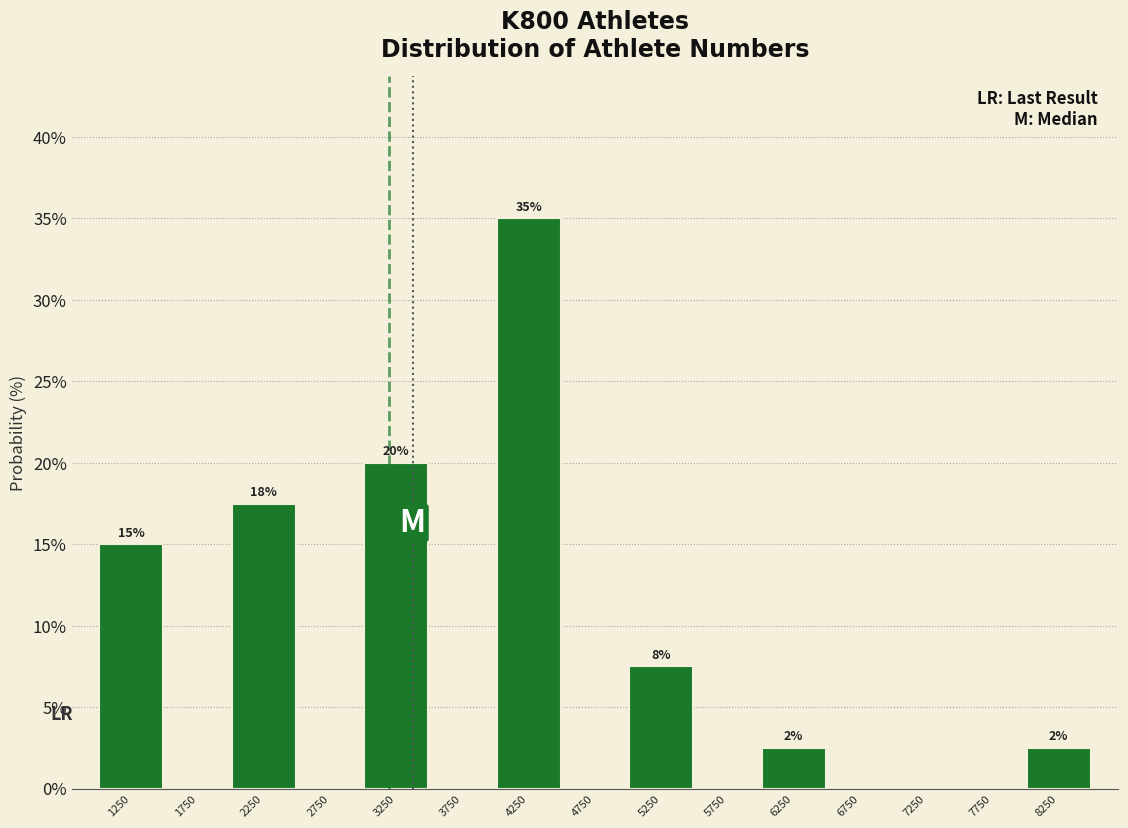

Over which range of the x-axis is the bar tallest?

4000 to 4500